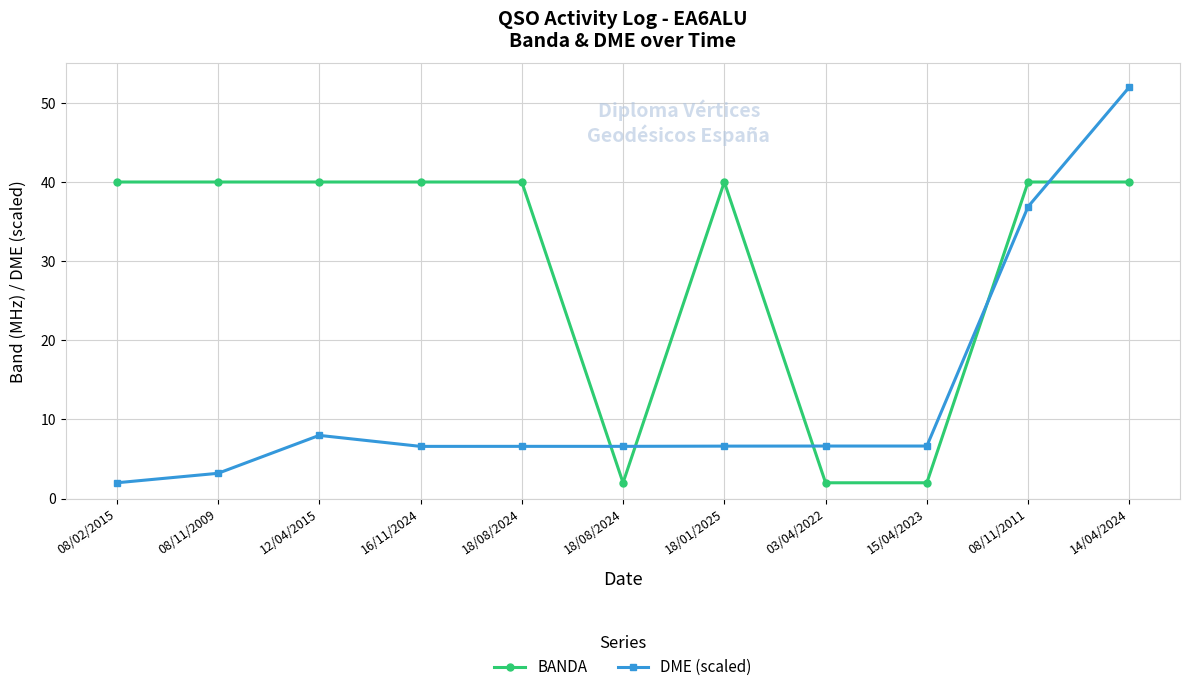

Reading left to right, list all the values displayed in this chart.

BANDA: 40.0	40.0	40.0	40.0	40.0	2.0	40.0	2.0	2.0	40.0	40.0
DME (scaled): 2.0	3.2	8.0	6.6	6.6	6.6	6.6	6.6	6.6	36.9	52.0